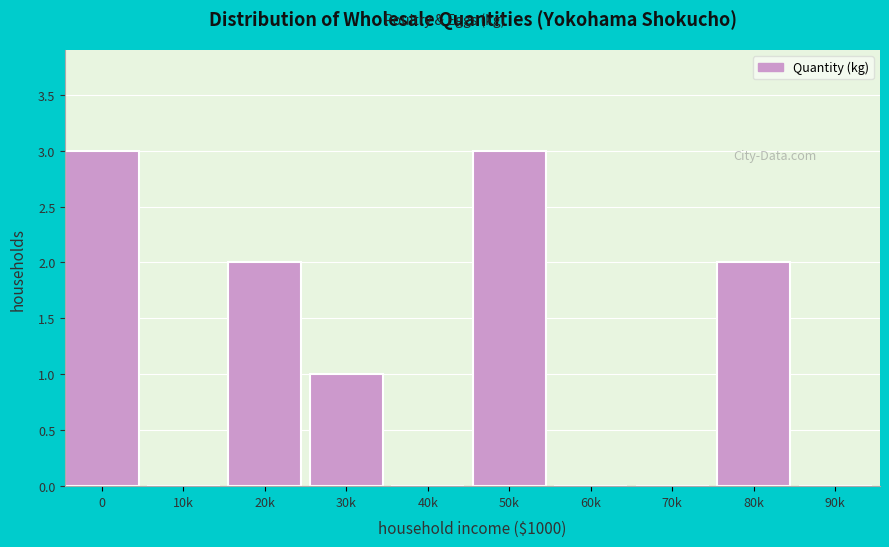

Reading left to right, list all the values displayed in this chart.

0=3	10k=0	20k=2	30k=1	40k=0	50k=3	60k=0	70k=0	80k=2	90k=0